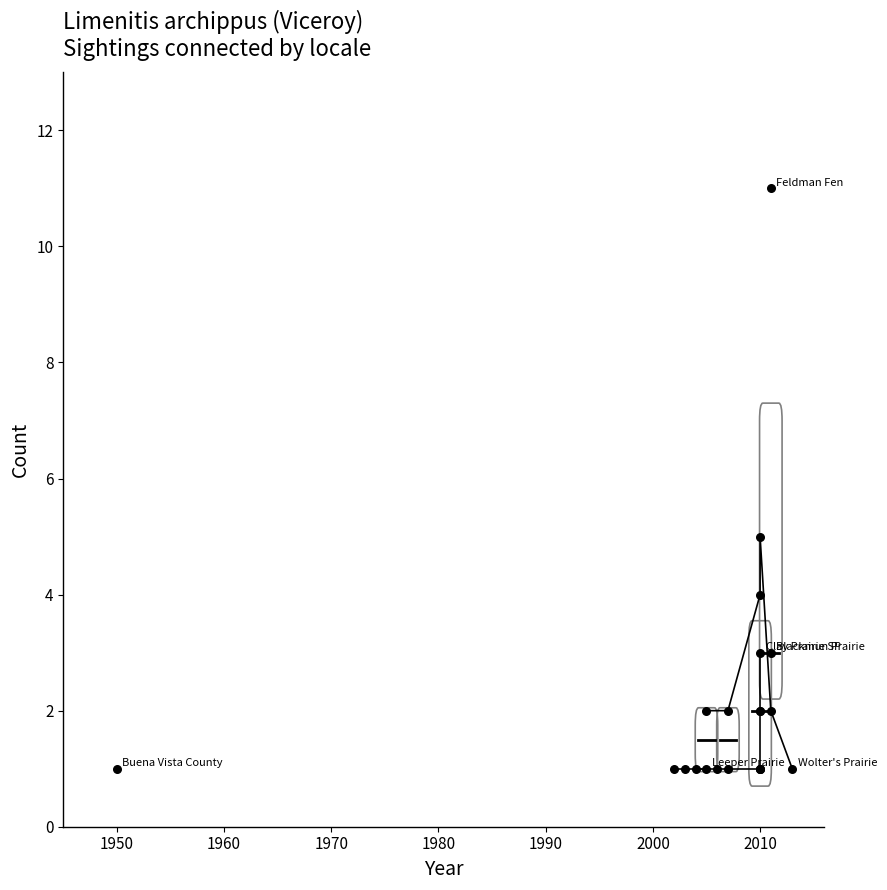

Approximately how many times larger is the value at 2006-08-31 compared to 2010-08-23?

0.5